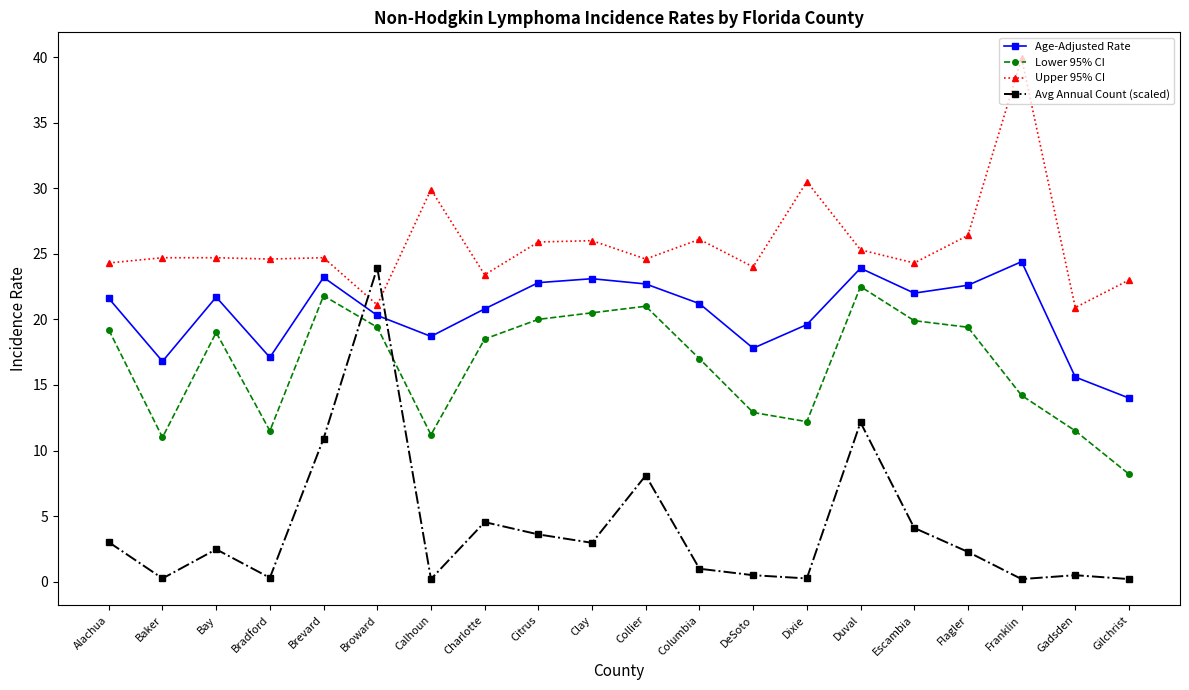

What are all the series names shown in the legend?

Age-Adjusted Rate, Lower 95% CI, Upper 95% CI, Avg Annual Count (scaled)